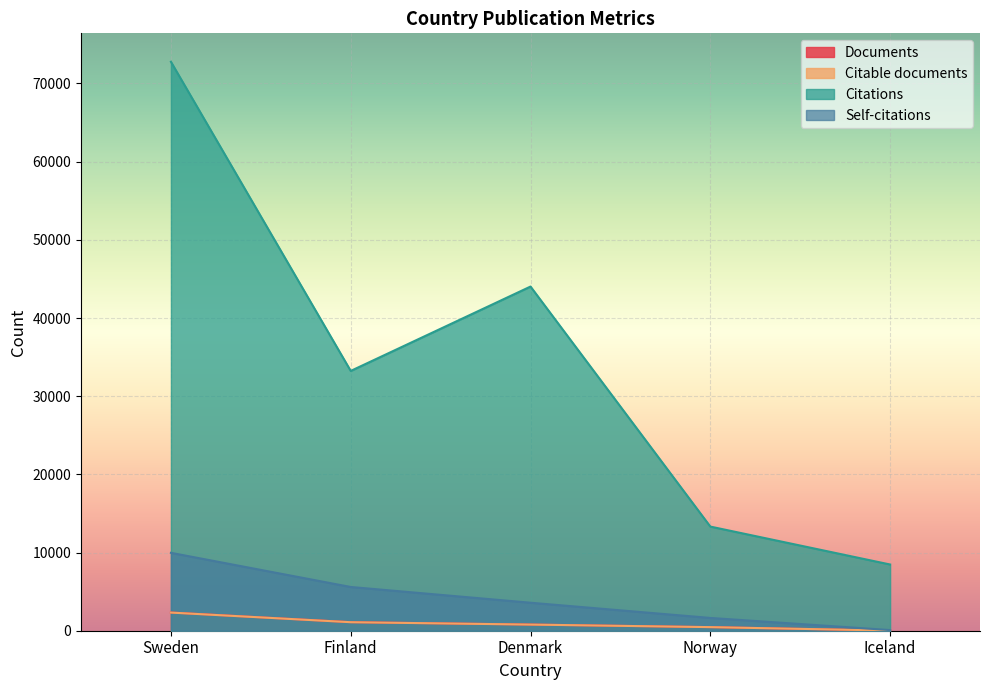

What is the label of the 4th point from the left?

Norway